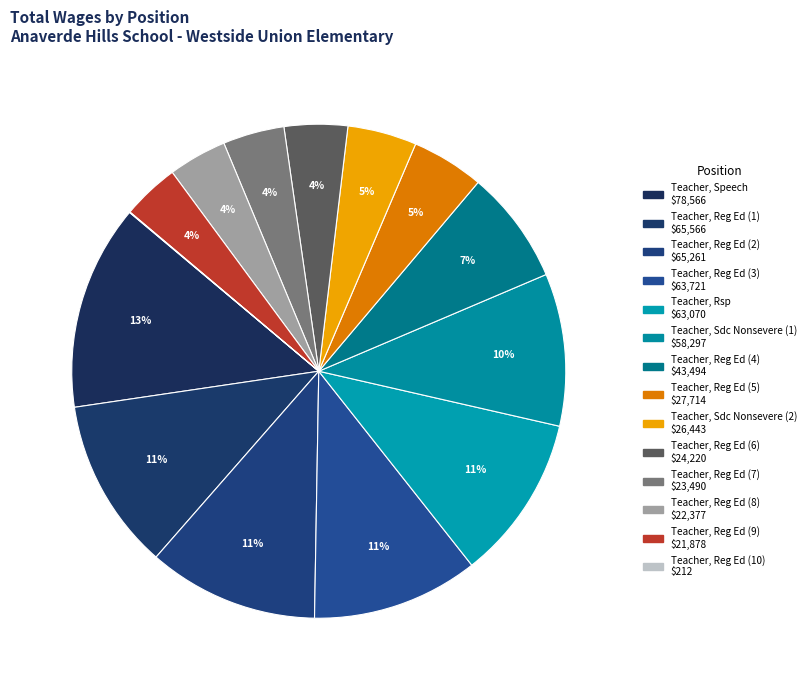

What is the largest slice in the pie chart?

Teacher, Speech